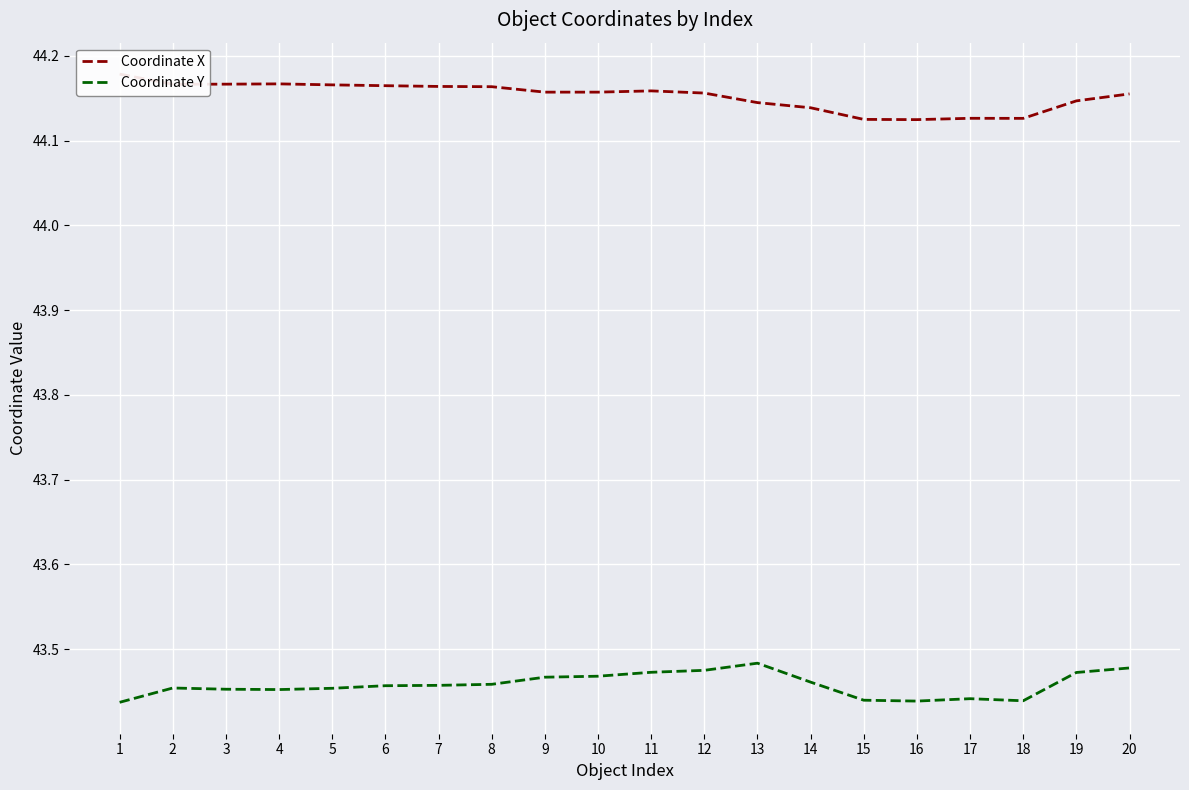

What is the sum of all Coordinate Y values?

869.2